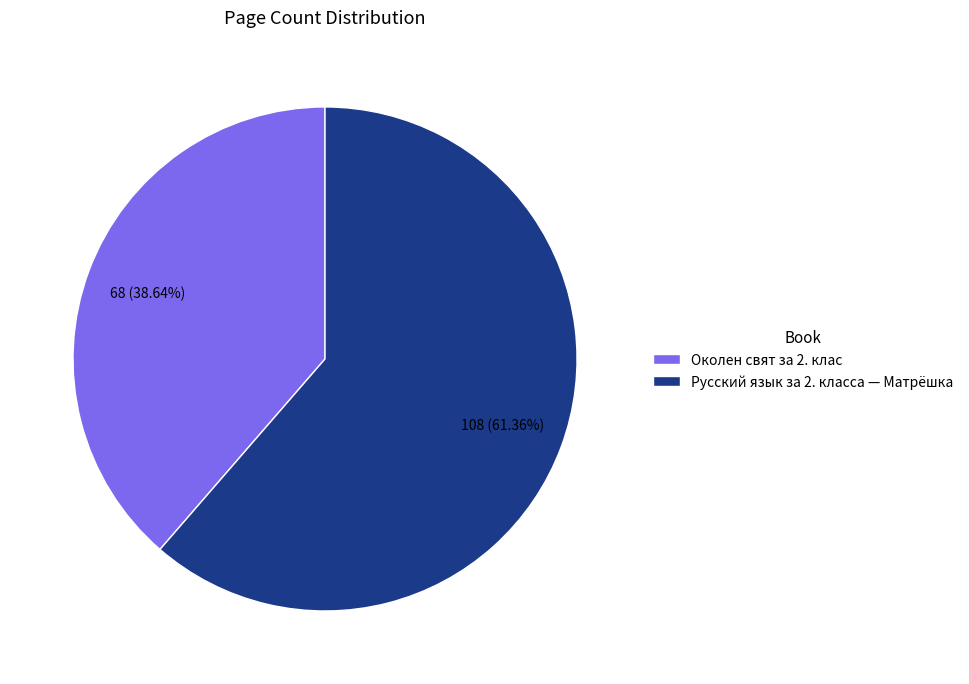

Which category has the biggest portion of the pie?

Русский язык за 2. класса — Матрёшка